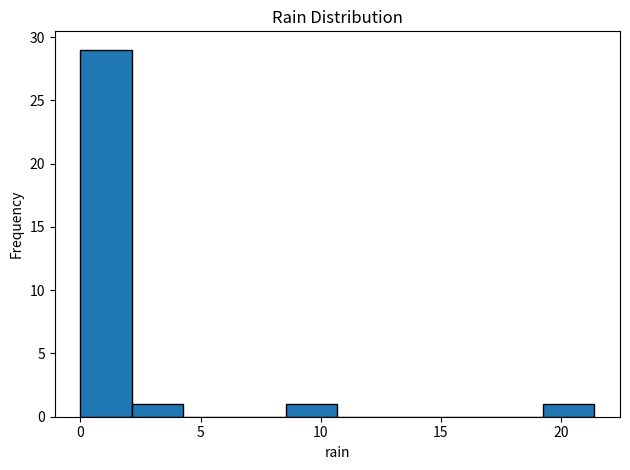

Which range on the x-axis has the tallest bar?

0.0 to 2.0